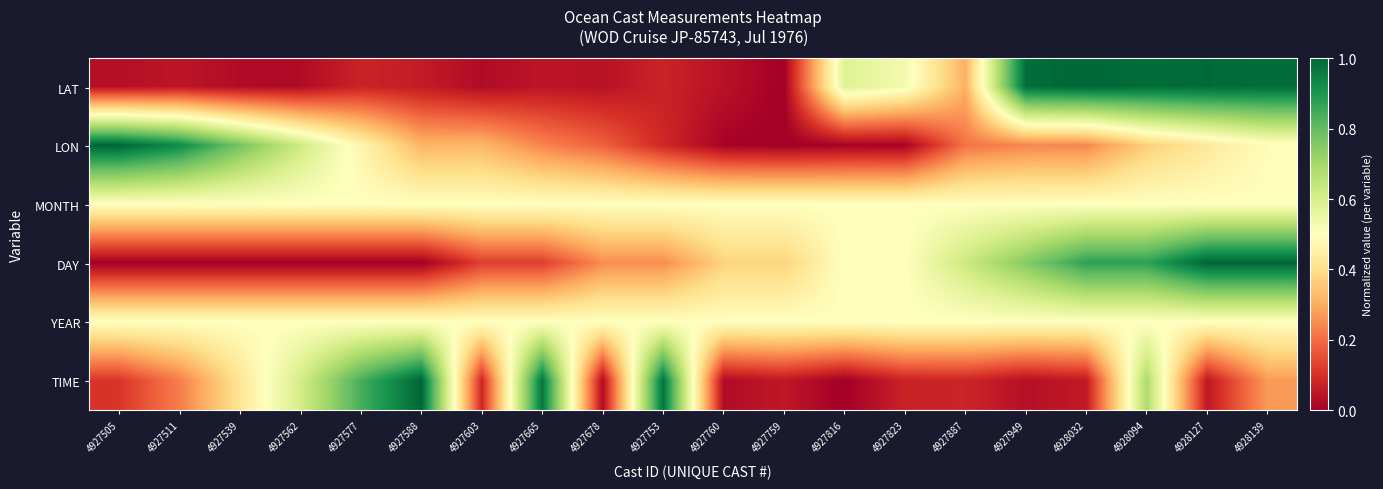

List the series in order of their peak value, lowest first.

MONTH, YEAR, LAT, LON, DAY, TIME